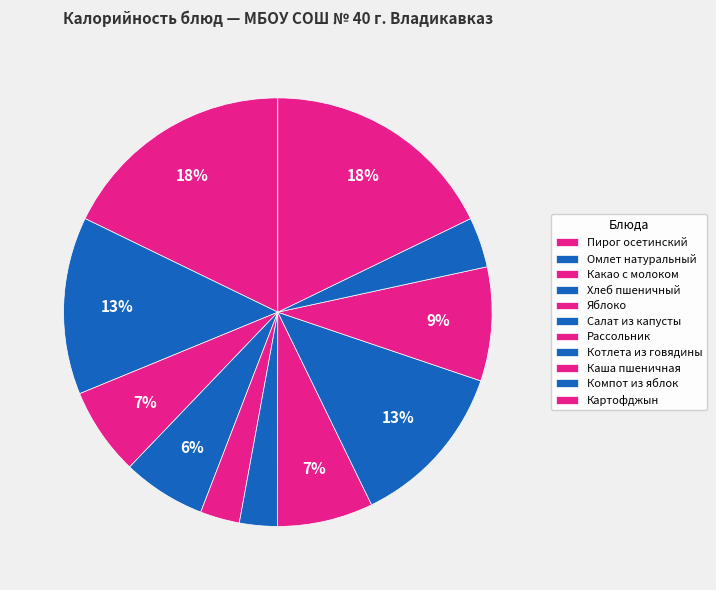

How many slices are in this pie chart?

11